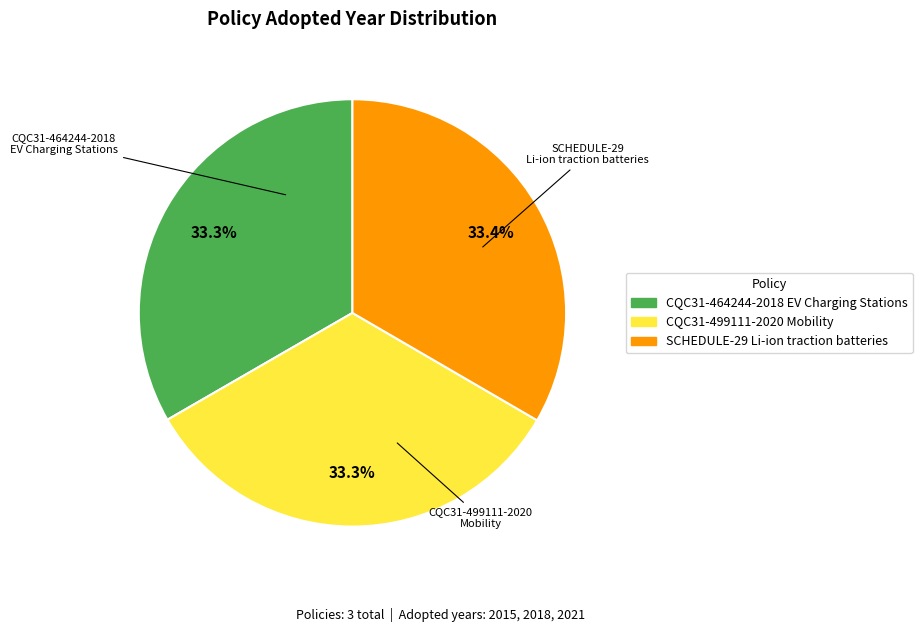

To the nearest percent, what portion does CQC31-464244-2018 EV Charging Stations represent?

33%